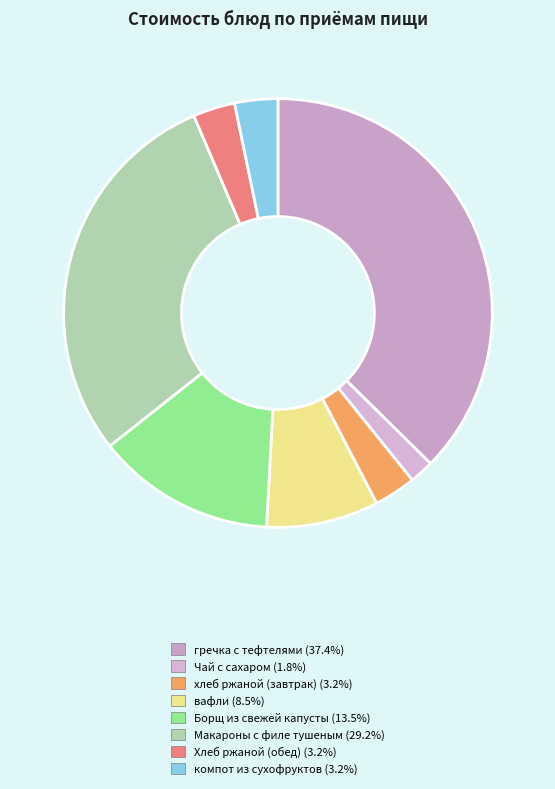

What is the smallest slice in the pie chart?

Чай с сахаром